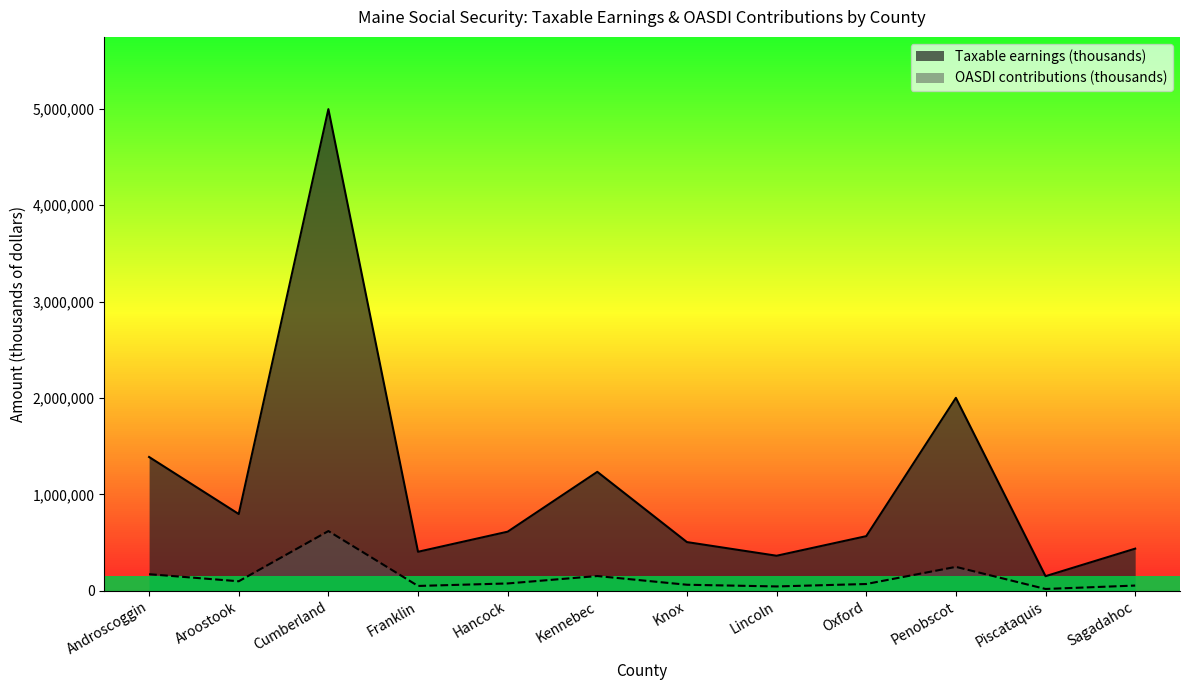

How many interior local valleys does the OASDI contributions (thousands) series have?

4